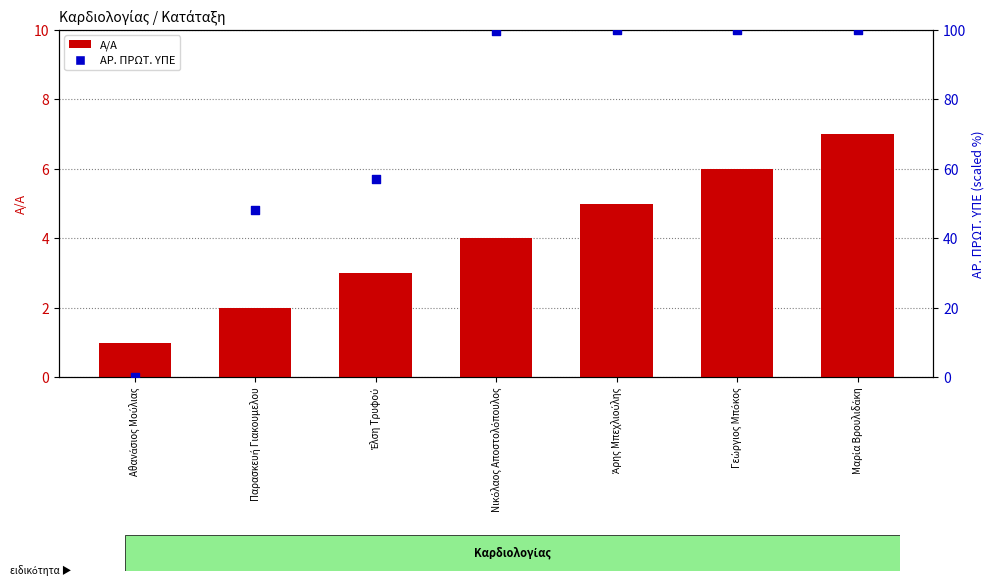

Which series has the largest total across all categories?

ΑΡ. ΠΡΩΤ. ΥΠΕ